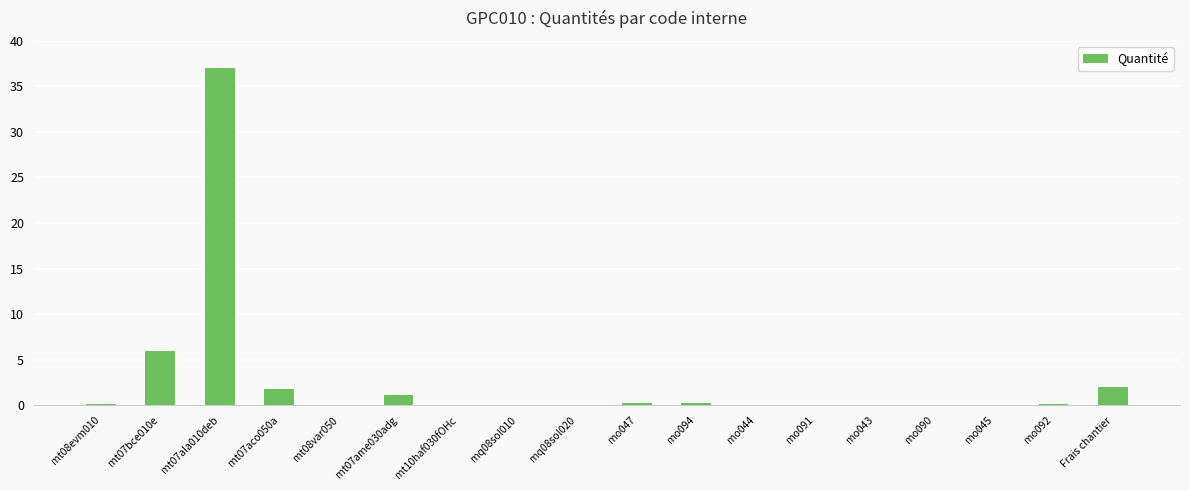

Which label corresponds to the largest value in the chart?

mt07ala010deb